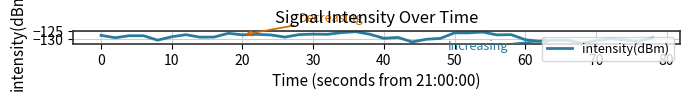

What is the difference between the maximum and minimum values?

7.2